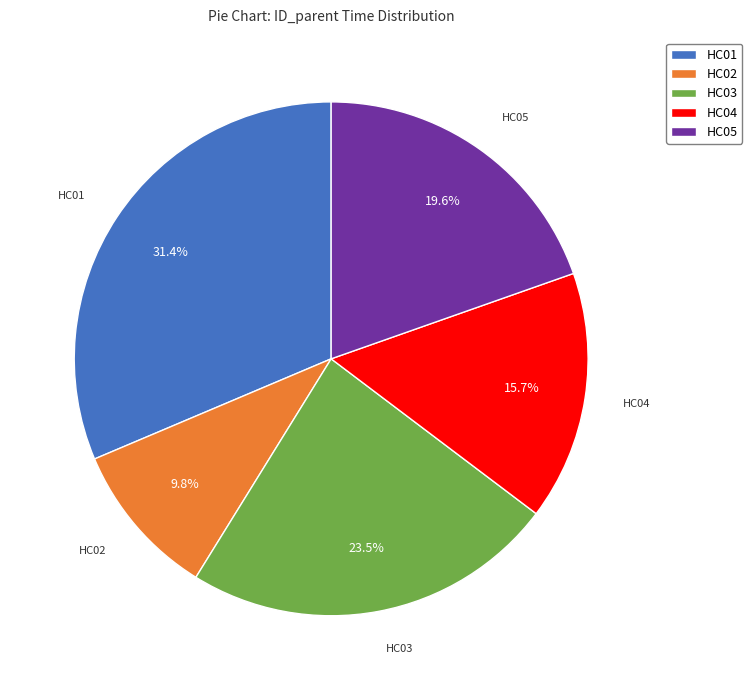

Which category has the smallest portion of the pie?

HC02